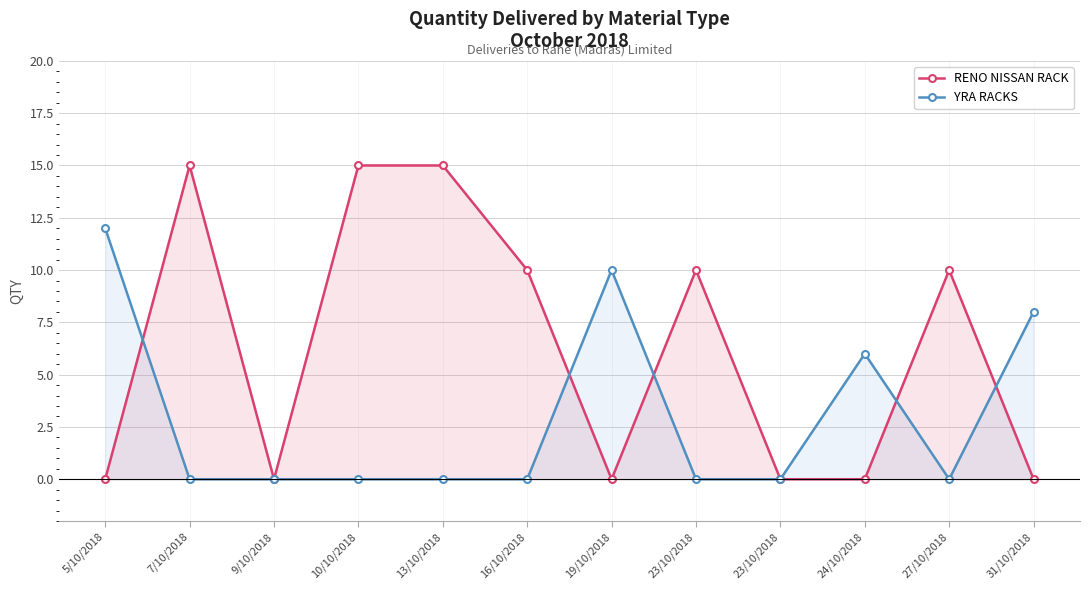

True or false: RENO NISSAN RACK has more than 1 points higher than both neighbors.

True